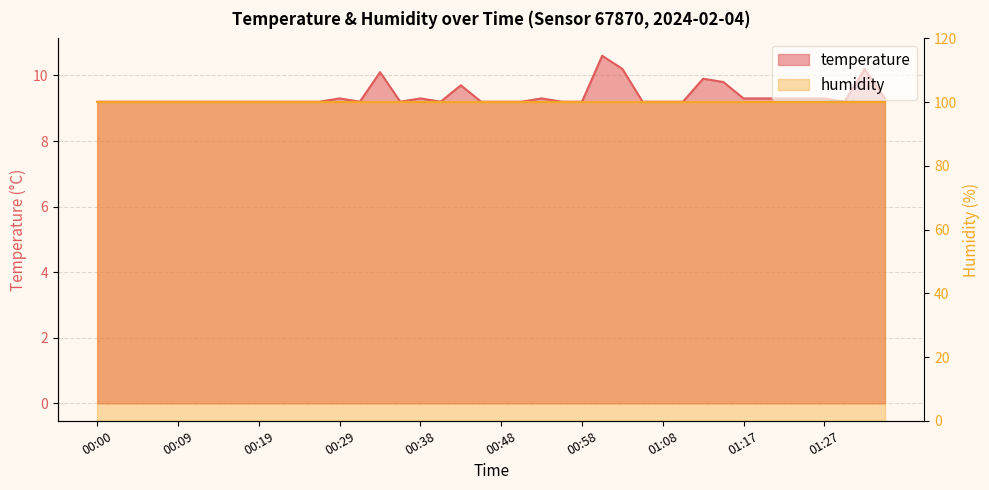

What is the sum of all values?

375.0